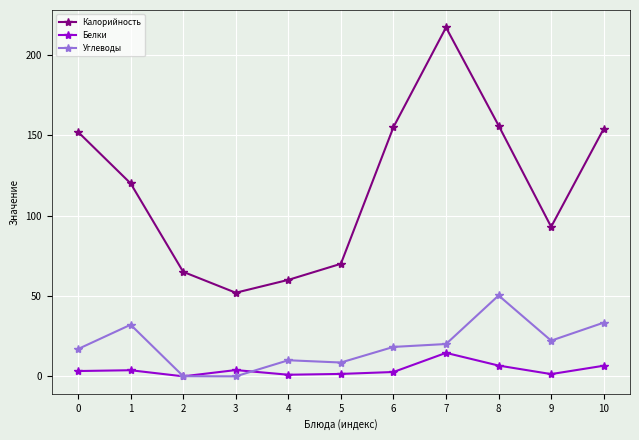

Where is the first local maximum for Калорийность?

7